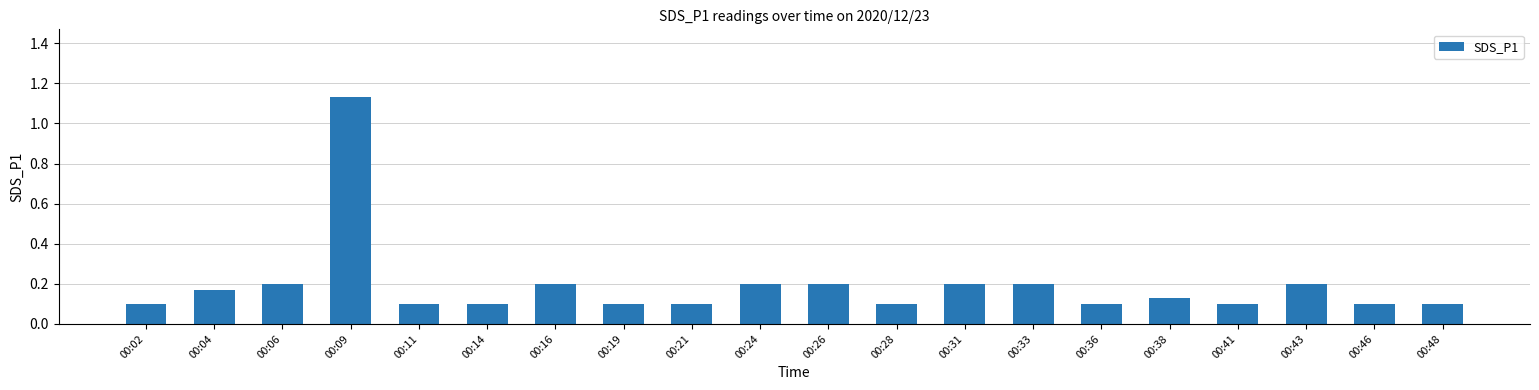

True or false: the data shows 0.0 at 00:48.

False